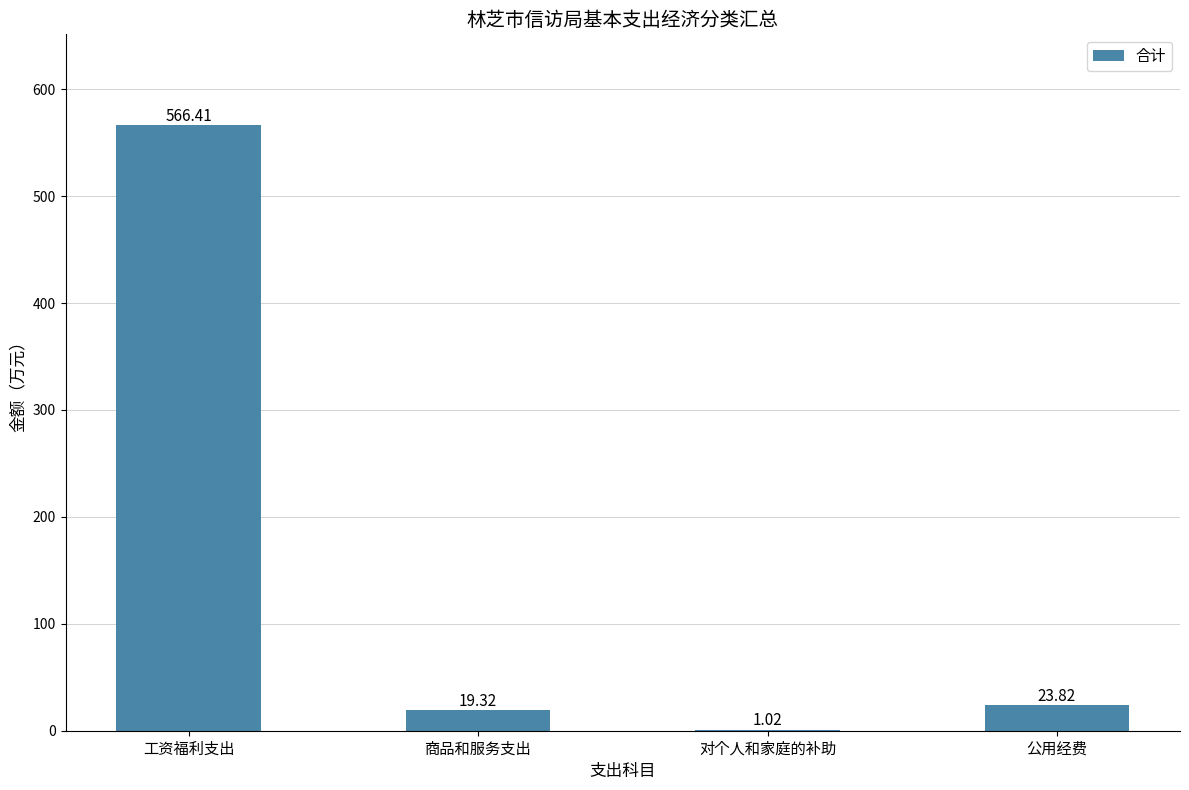

Which label corresponds to the largest value in the chart?

工资福利支出